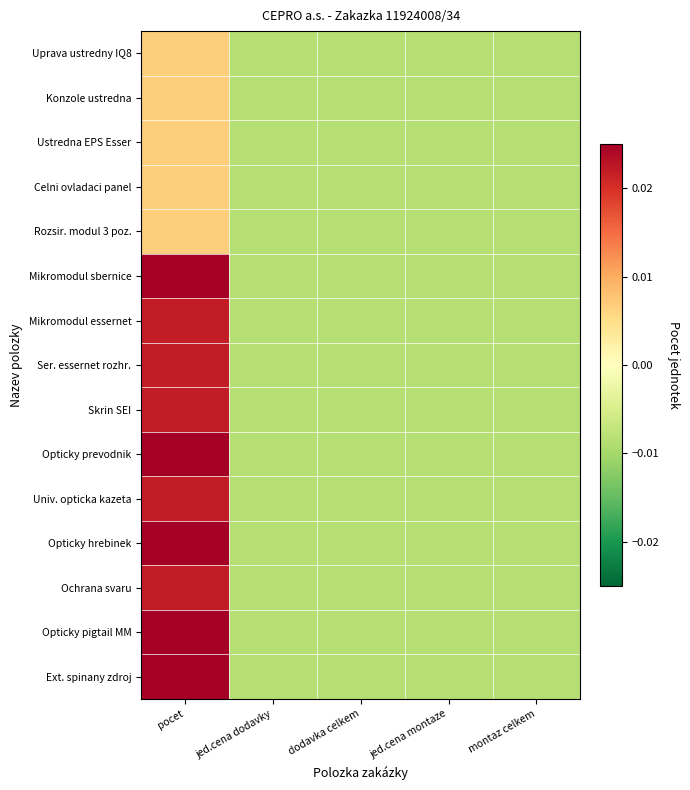

What is the difference between the highest and lowest values at pocet?

0.2